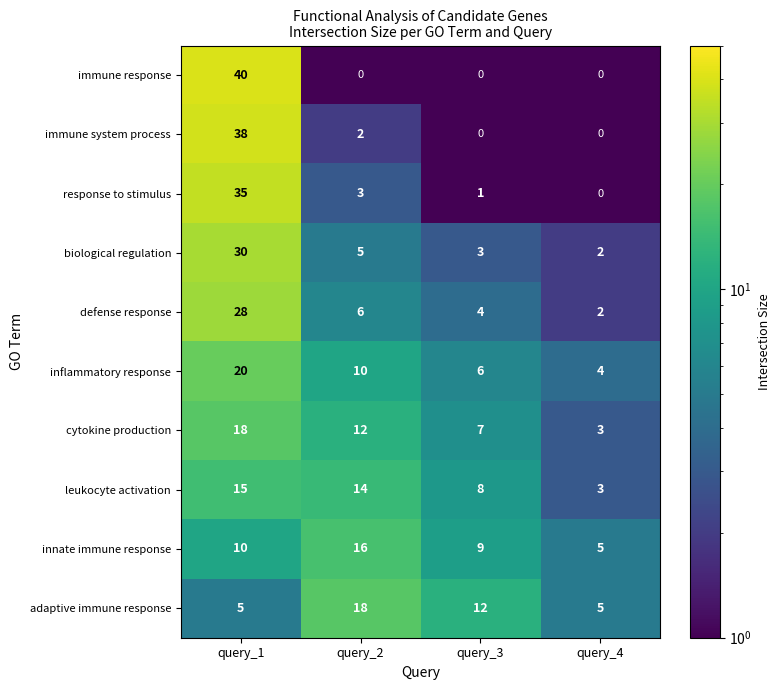

What is the total value across all series at query_3?

50